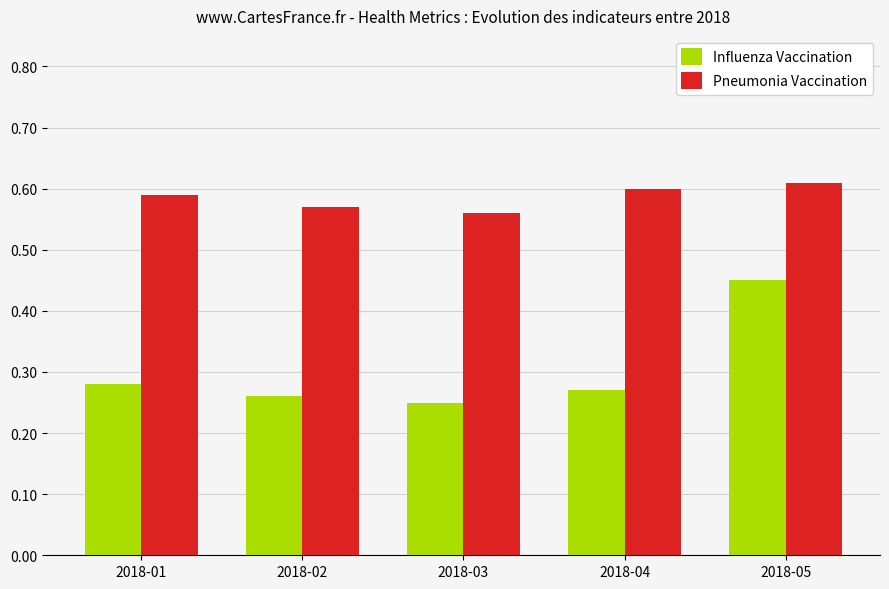

What are all the series names shown in the legend?

Influenza Vaccination, Pneumonia Vaccination